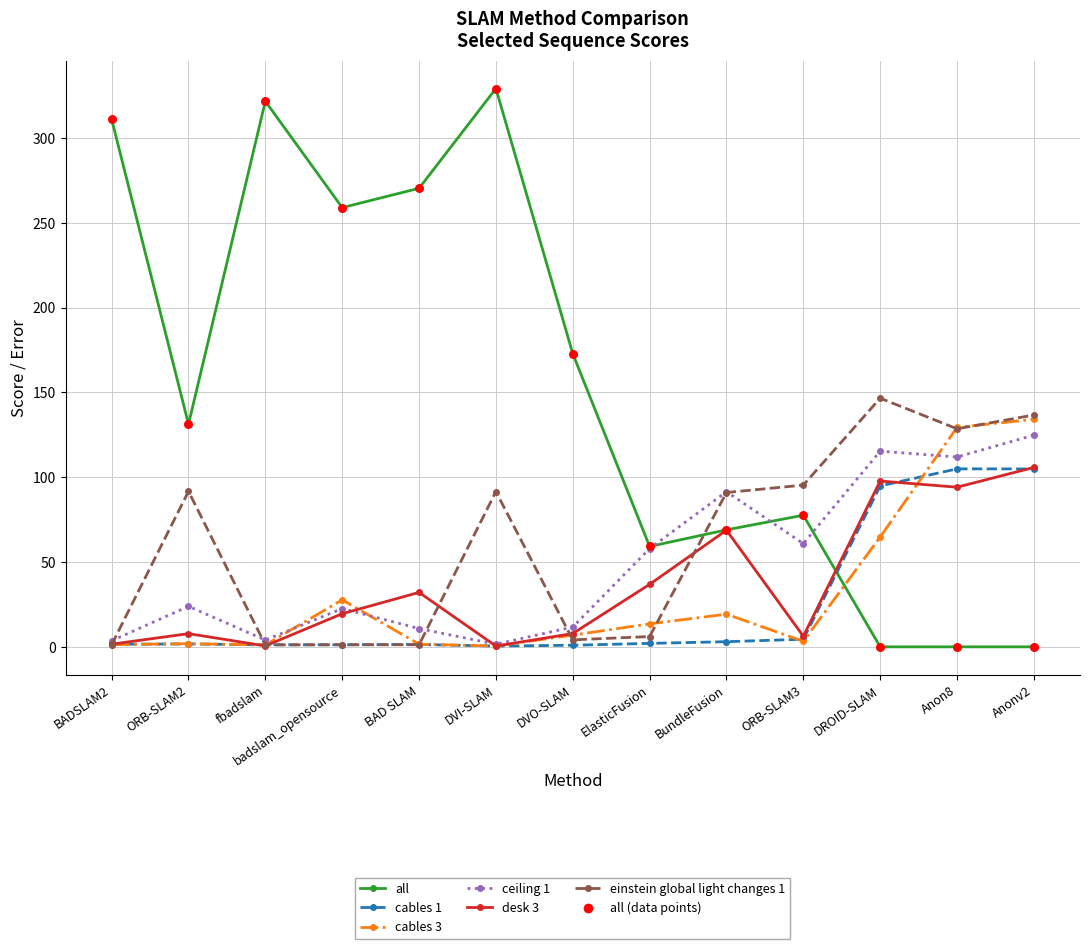

At which category is the sum across all series the highest?

Anonv2